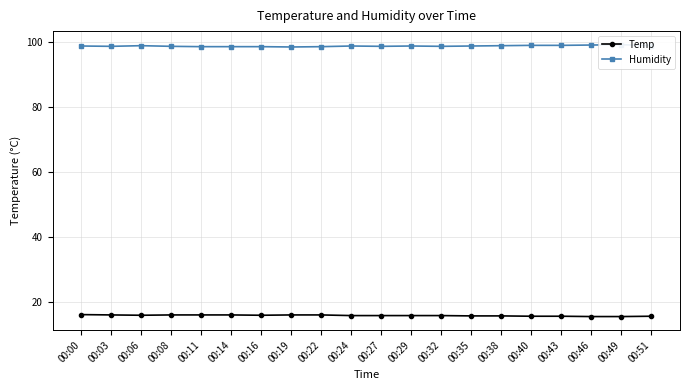

What is the difference between the maximum and second lowest values in the Temp series?

0.6